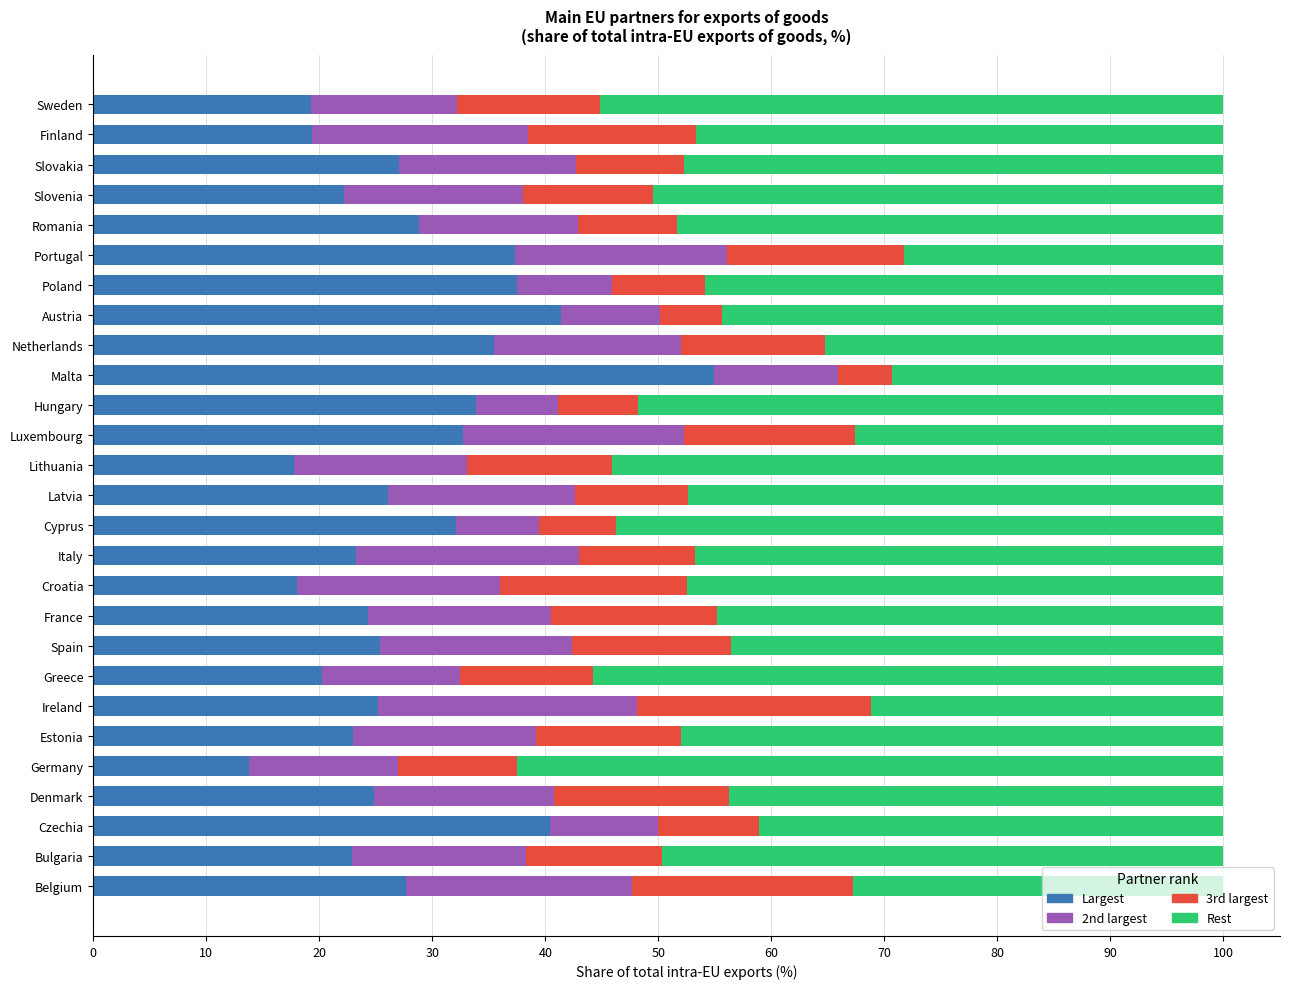

What are all the series names shown in the legend?

Largest, 2nd largest, 3rd largest, Rest